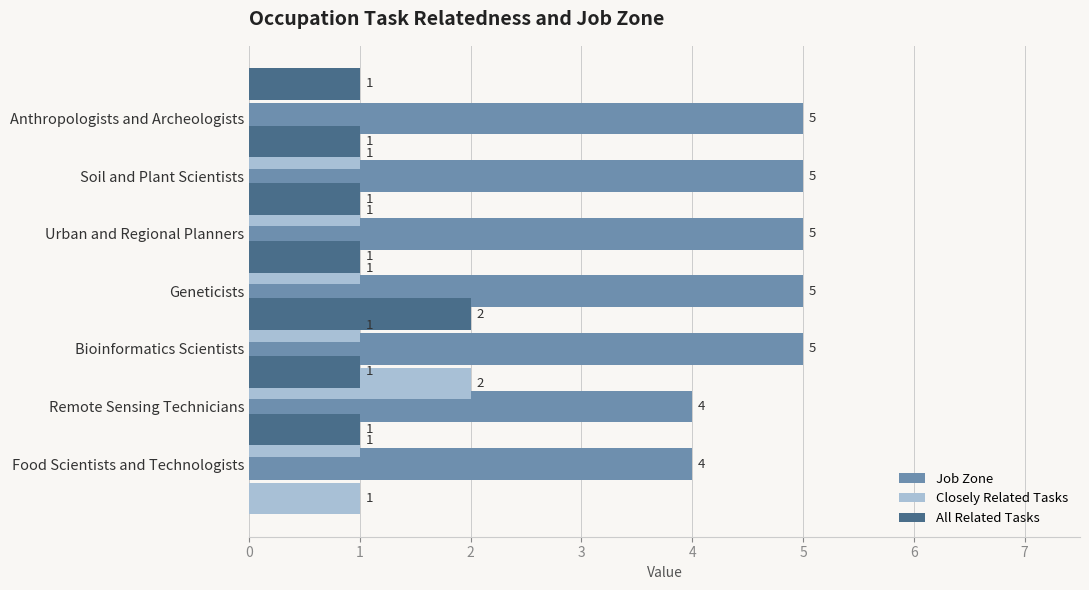

What is the sum of all Job Zone values?

33